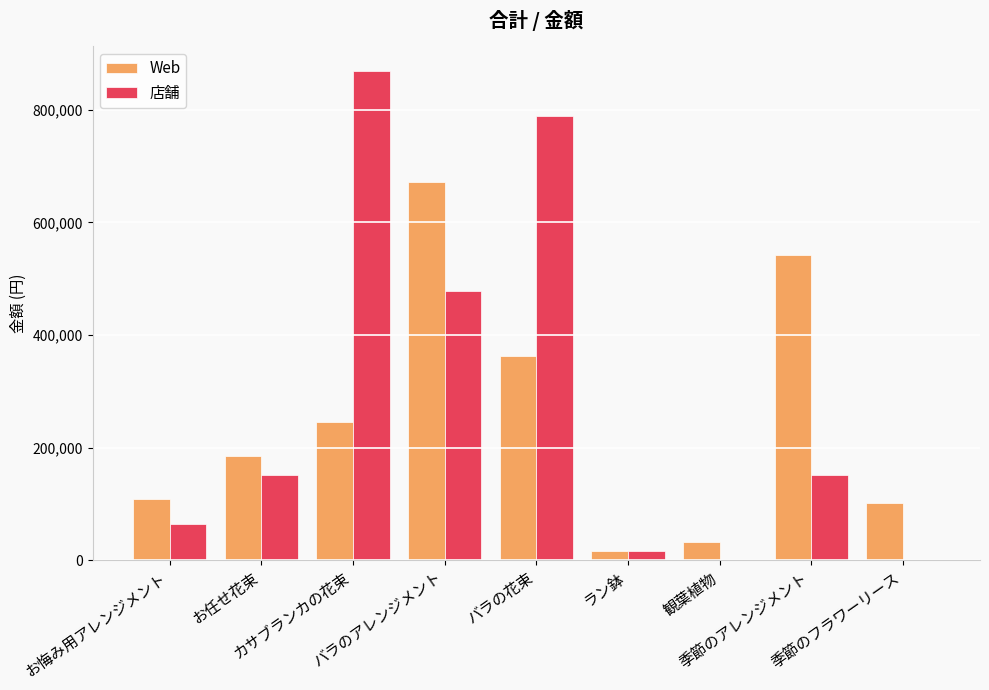

What is the highest value of the Web series?

671000